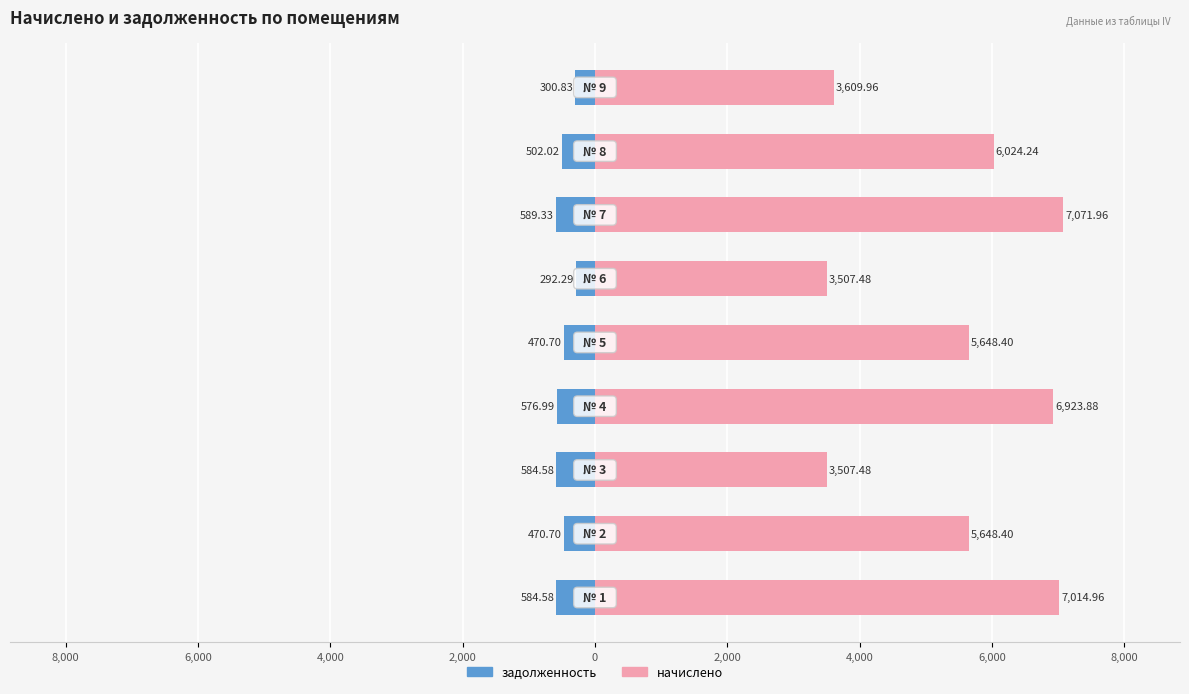

What is the sum of all начислено values?

48956.8